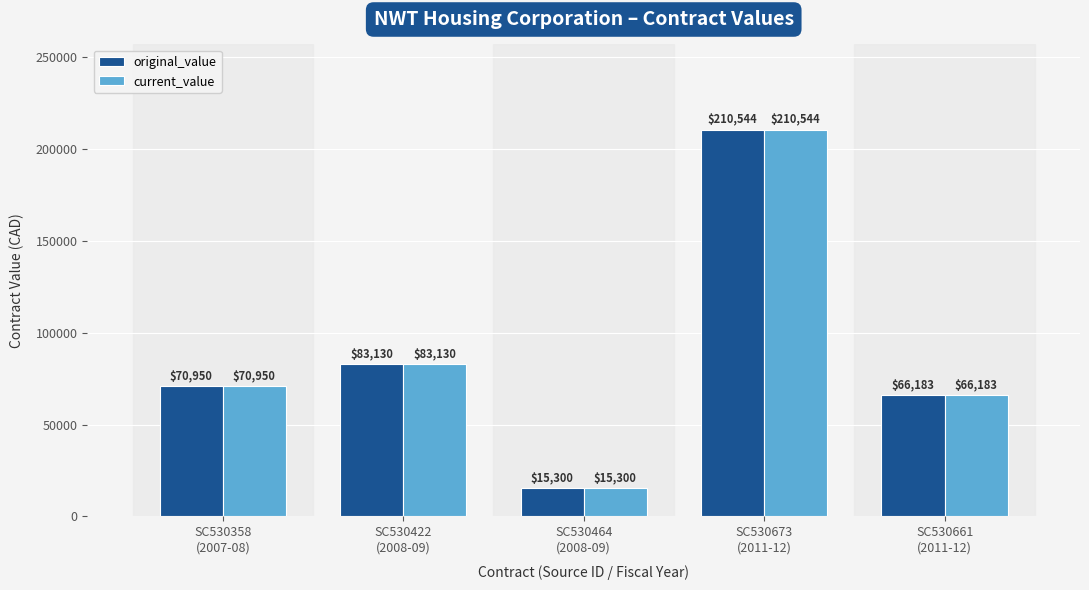

What is the difference between the maximum and minimum values in the current_value series?

195244.0